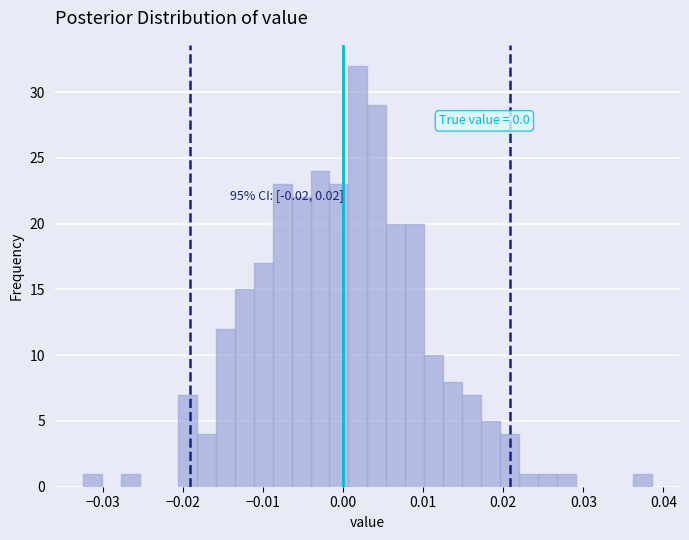

Around what value on the x-axis is the tallest bar? Give the approximate position of its centre, as read against the axis.

0.002